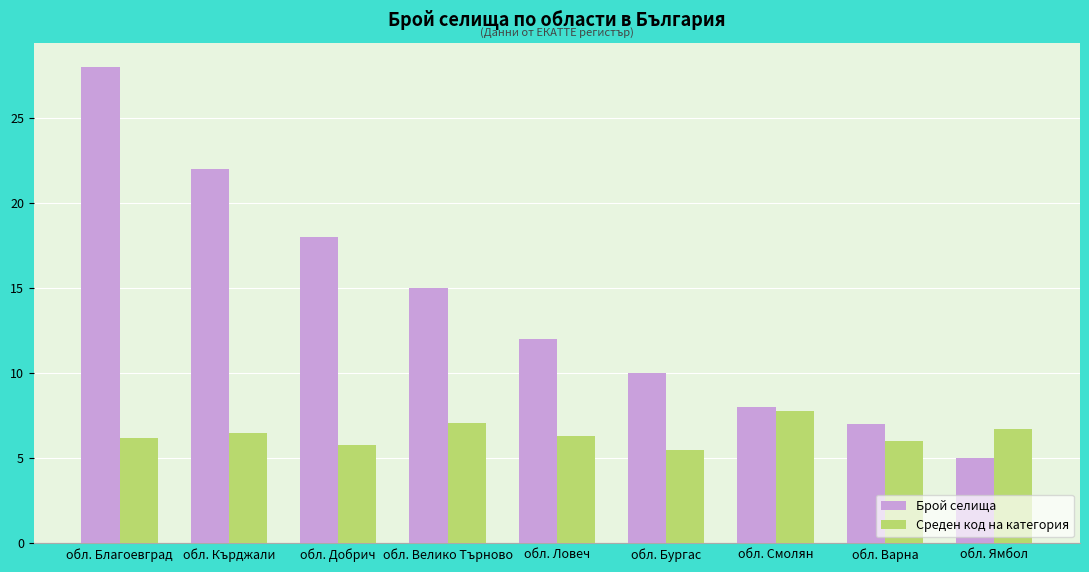

List the series in order of their overall mean, highest first.

Брой селища, Среден код на категория